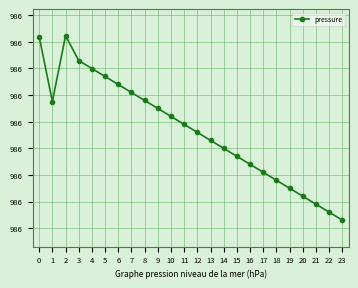

What is the maximum value shown in the chart?

986.4